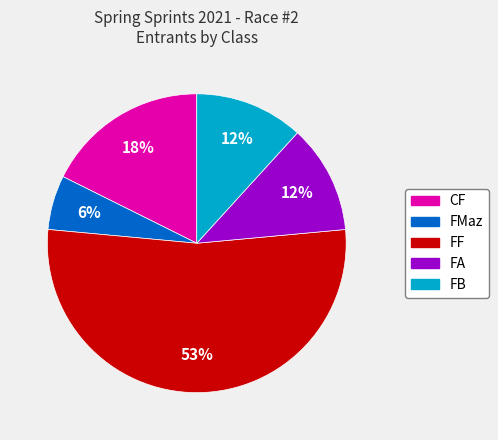

To the nearest percent, what is the average slice percentage?

20%